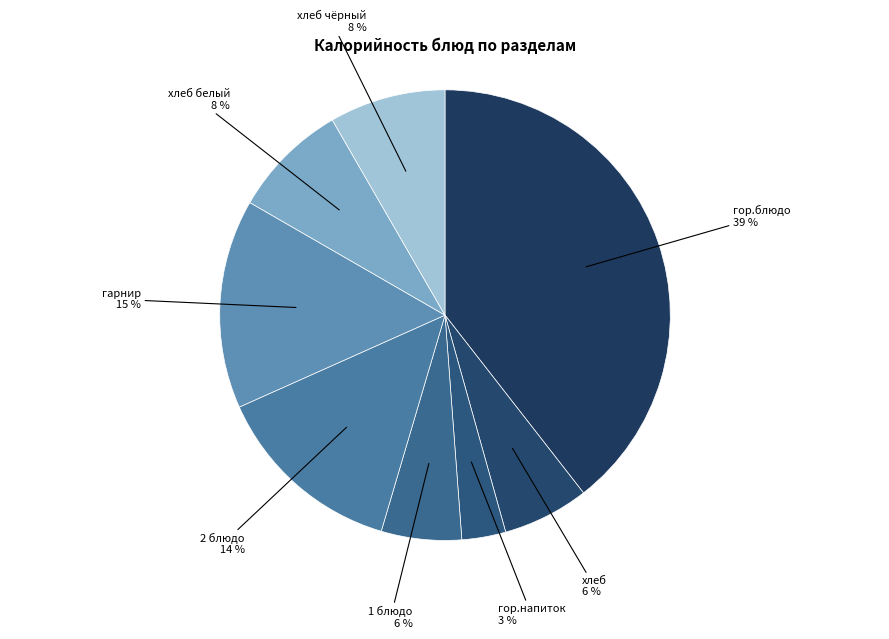

Which category has the biggest portion of the pie?

гор.блюдо